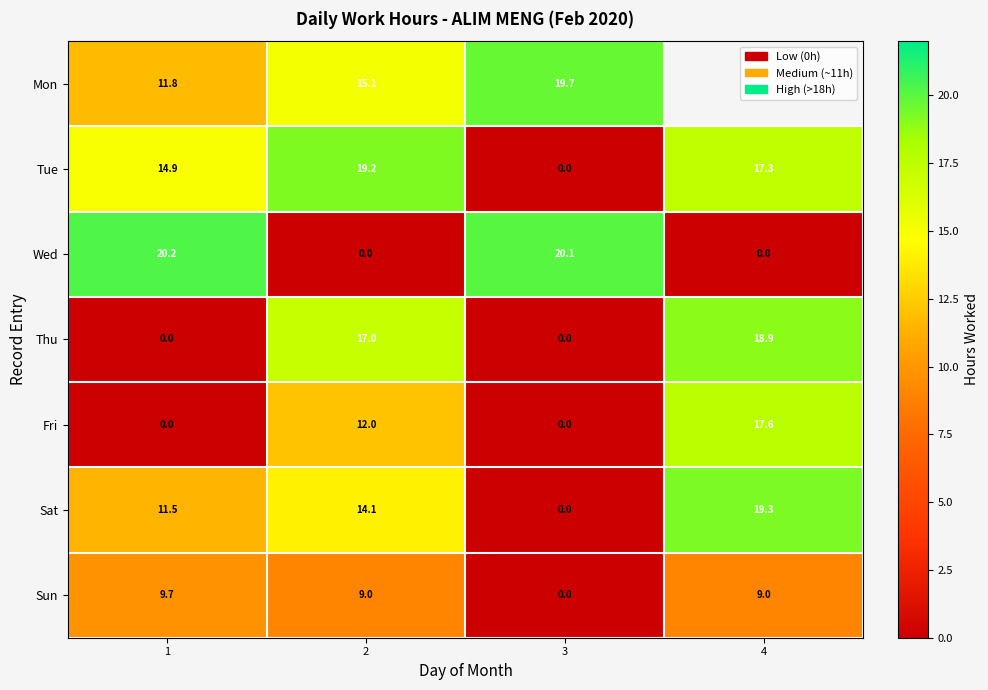

The value of Sat at 4 is 4.6. True or false?

False